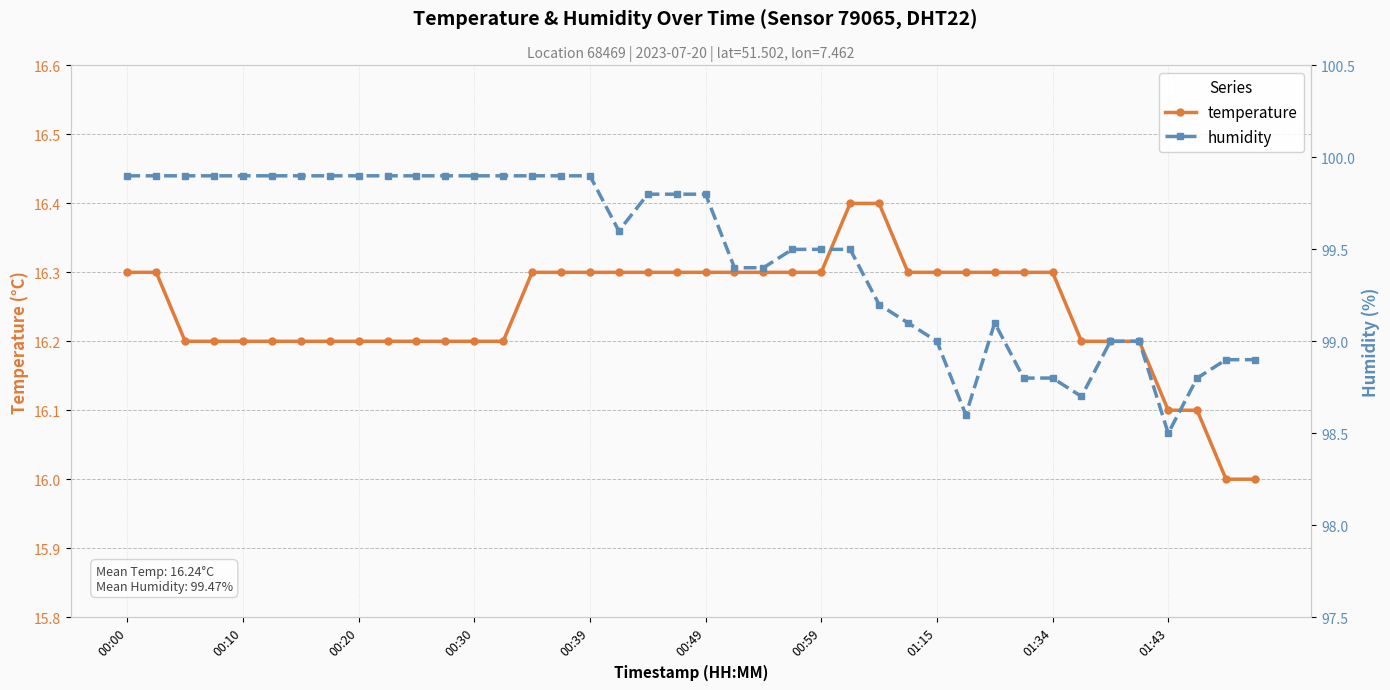

True or false: temperature has a value of 25.0 at 00:30.

False